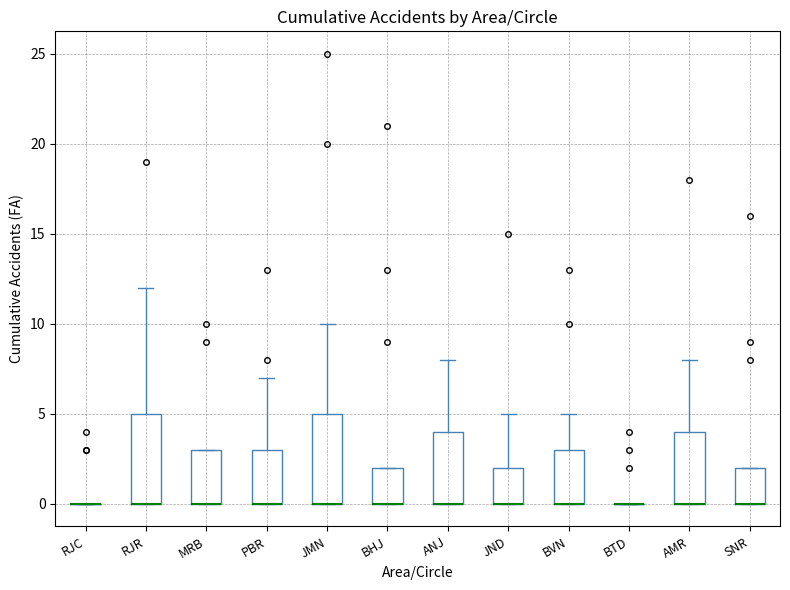

Reading left to right, transcribe this box plot: for each box, give where its median line is, the range the box spans, and where its two whiskers end, as read against the y-axis. The values are not printed on the chart, so give them approximately, as read against the axis.

RJC: box collapsed to a line at 0, whiskers 0 to 0
RJR: median 0 (drawn on the box's lower edge), box 0 to 5, whiskers 0 to 12
MRB: median 0 (drawn on the box's lower edge), box 0 to 3, whiskers 0 to 3
PBR: median 0 (drawn on the box's lower edge), box 0 to 3, whiskers 0 to 7
JMN: median 0 (drawn on the box's lower edge), box 0 to 5, whiskers 0 to 10
BHJ: median 0 (drawn on the box's lower edge), box 0 to 2, whiskers 0 to 2
ANJ: median 0 (drawn on the box's lower edge), box 0 to 4, whiskers 0 to 8
JND: median 0 (drawn on the box's lower edge), box 0 to 2, whiskers 0 to 5
BVN: median 0 (drawn on the box's lower edge), box 0 to 3, whiskers 0 to 5
BTD: box collapsed to a line at 0, whiskers 0 to 0
AMR: median 0 (drawn on the box's lower edge), box 0 to 4, whiskers 0 to 8
SNR: median 0 (drawn on the box's lower edge), box 0 to 2, whiskers 0 to 2